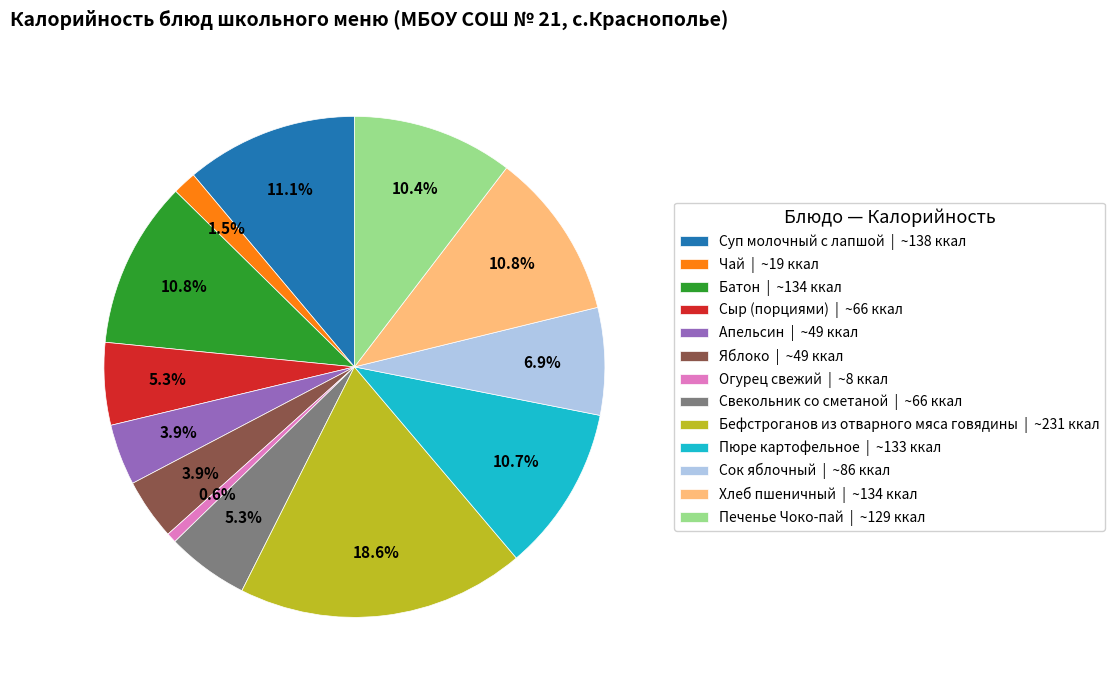

Count the number of slices in the pie.

13